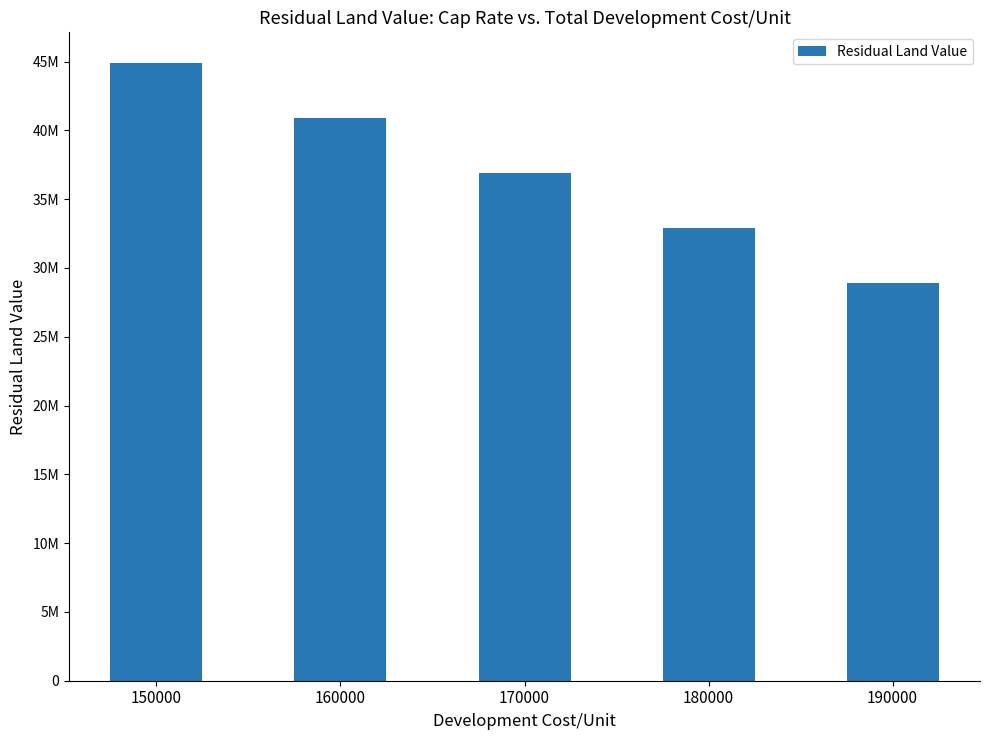

Which label corresponds to the largest value in the chart?

150000